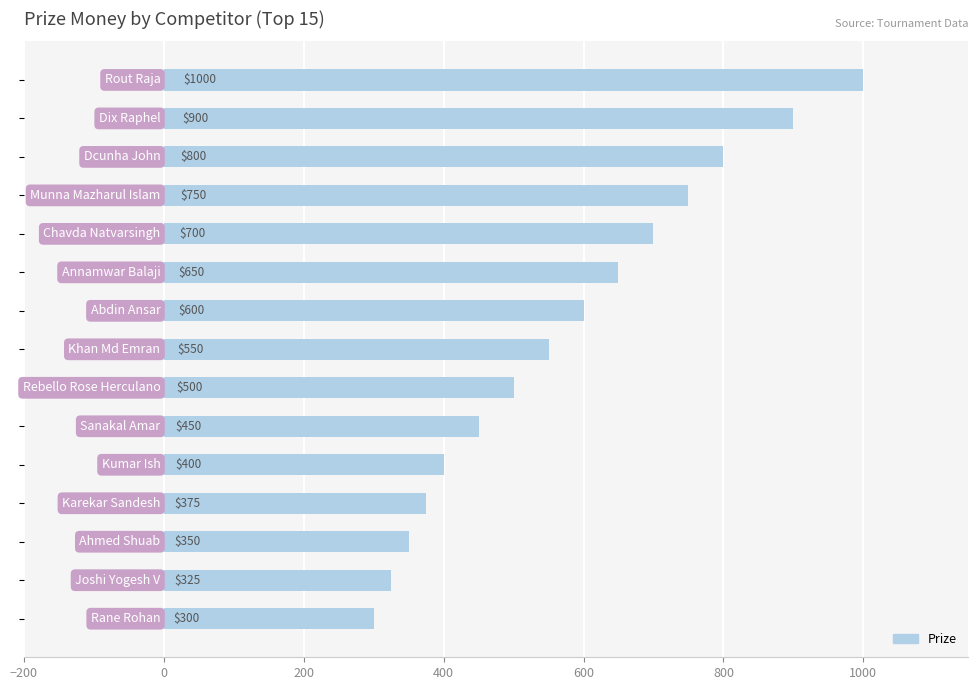

What is the average value?

577